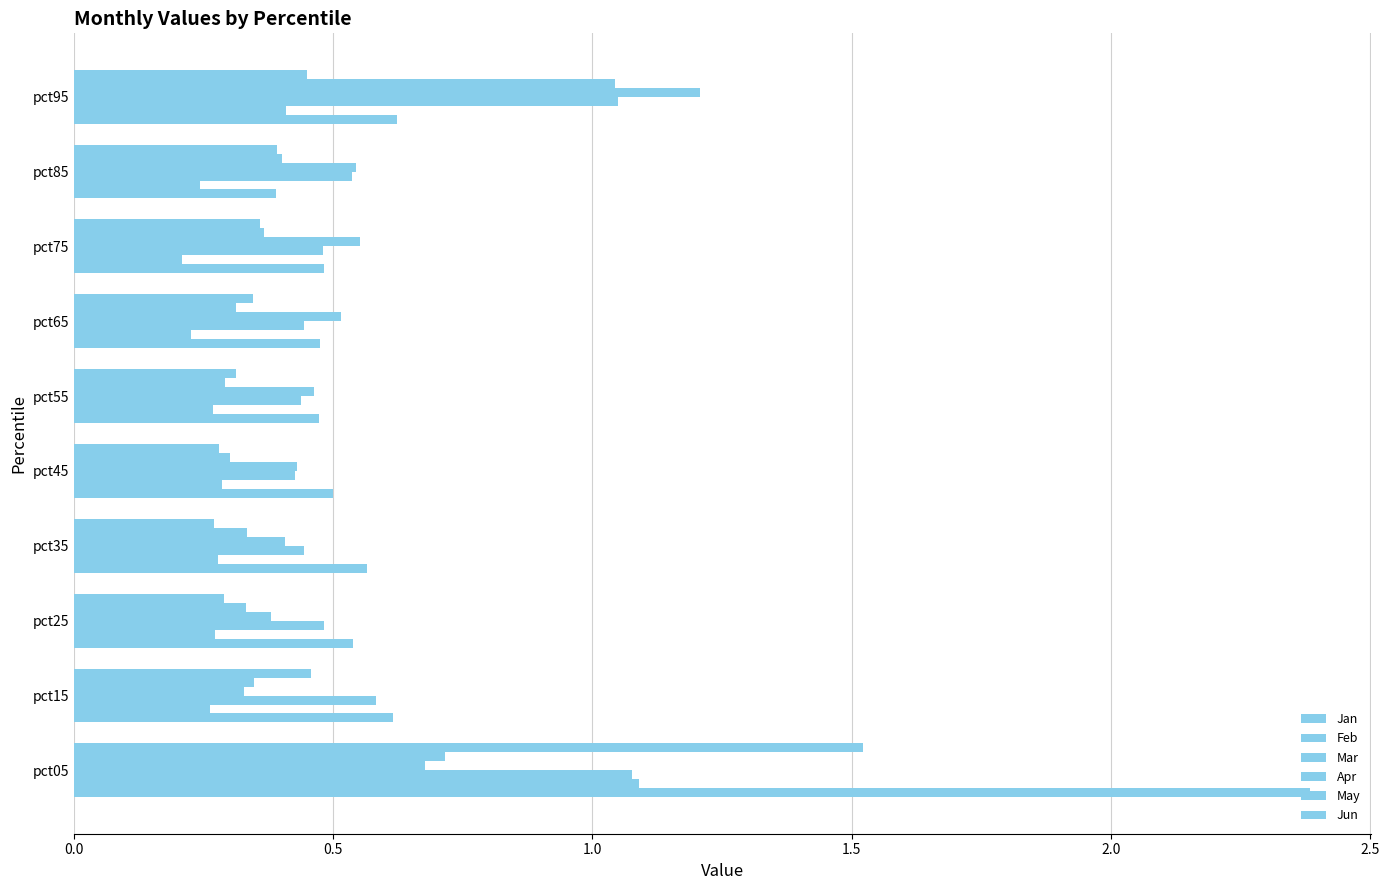

At how many categories does at least one series exceed 1?

2